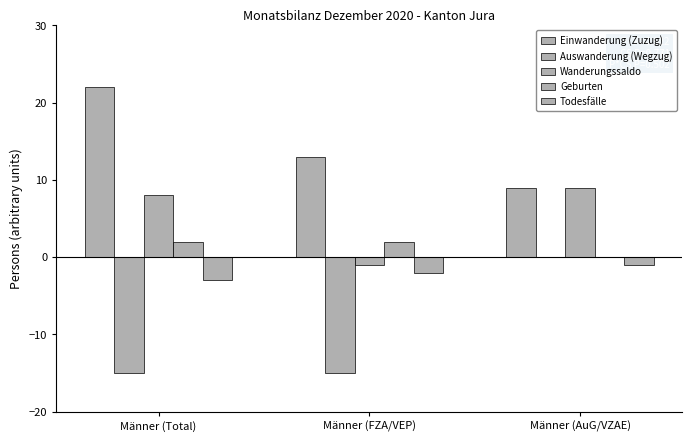

Does the chart contain stacked bars?

No